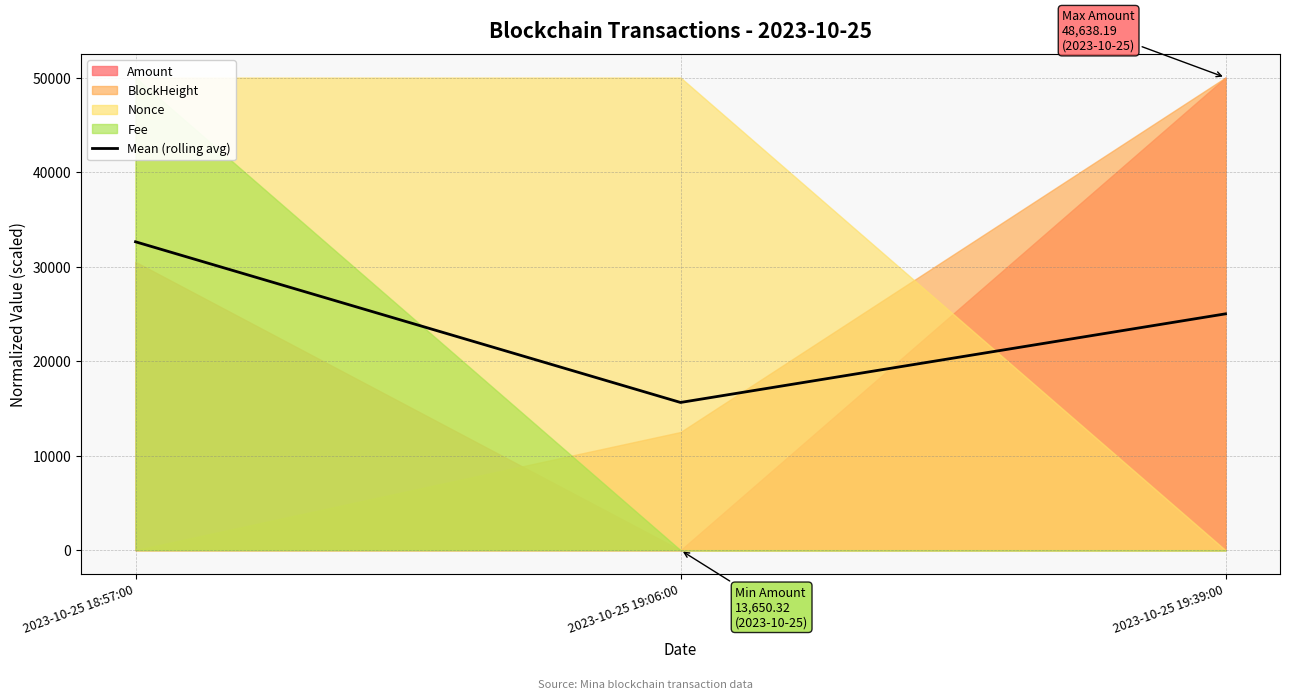

What is the change in value from 2023-10-25 18:57:00 to 2023-10-25 19:06:00?

-16998.0